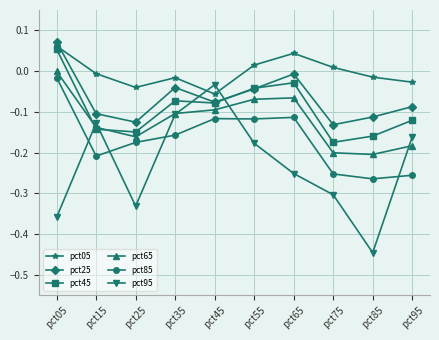

Which series has the largest range (max minus min)?

pct95